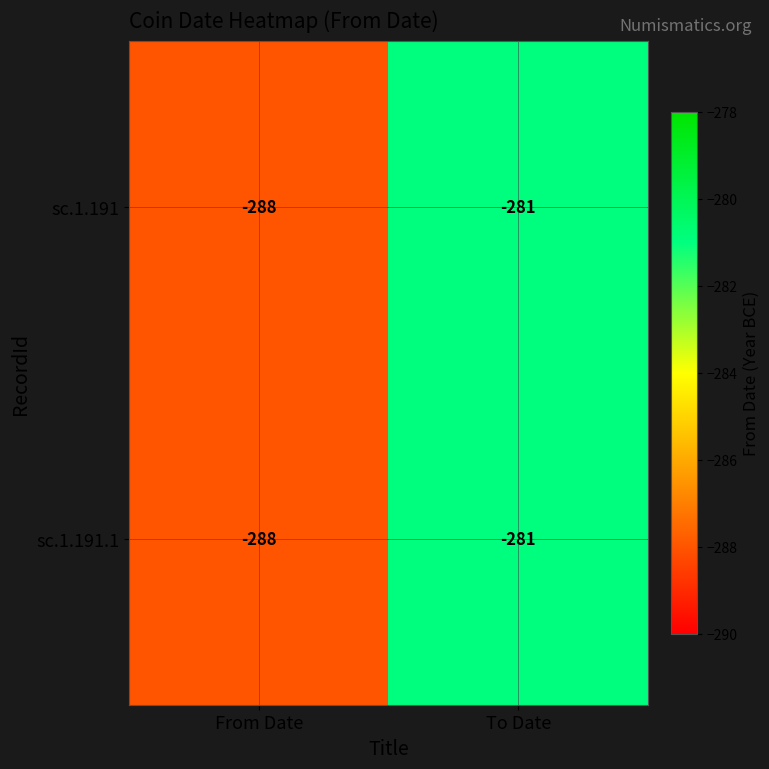

At which category is the sum across all series the highest?

To Date